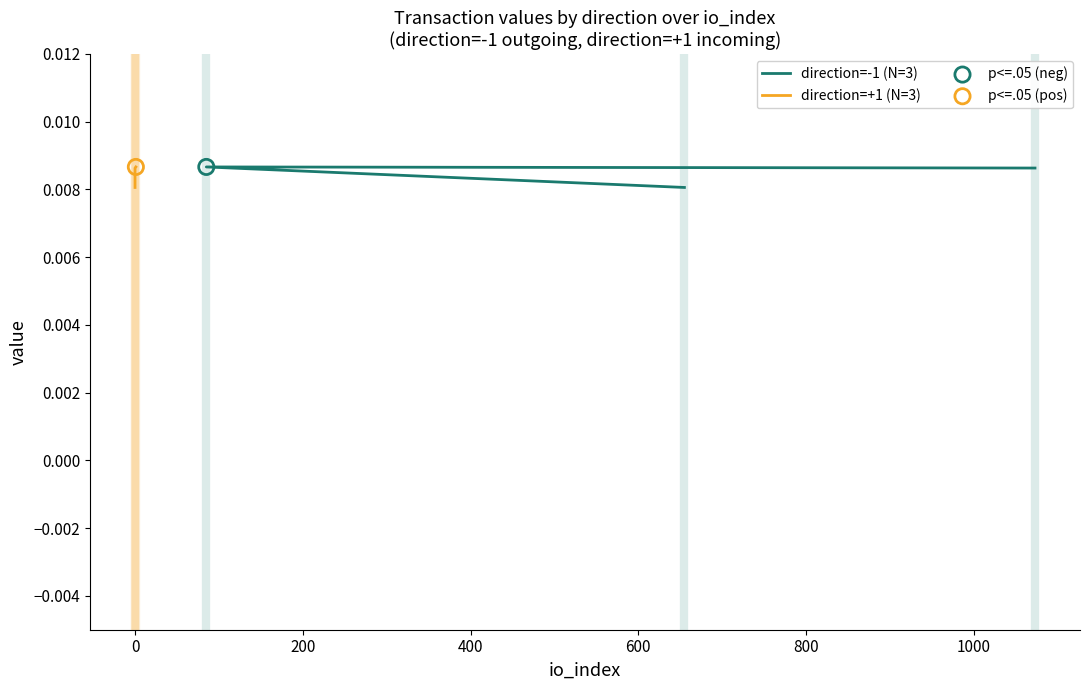

Which series contains the lowest Y value?

direction=-1 (N=3)